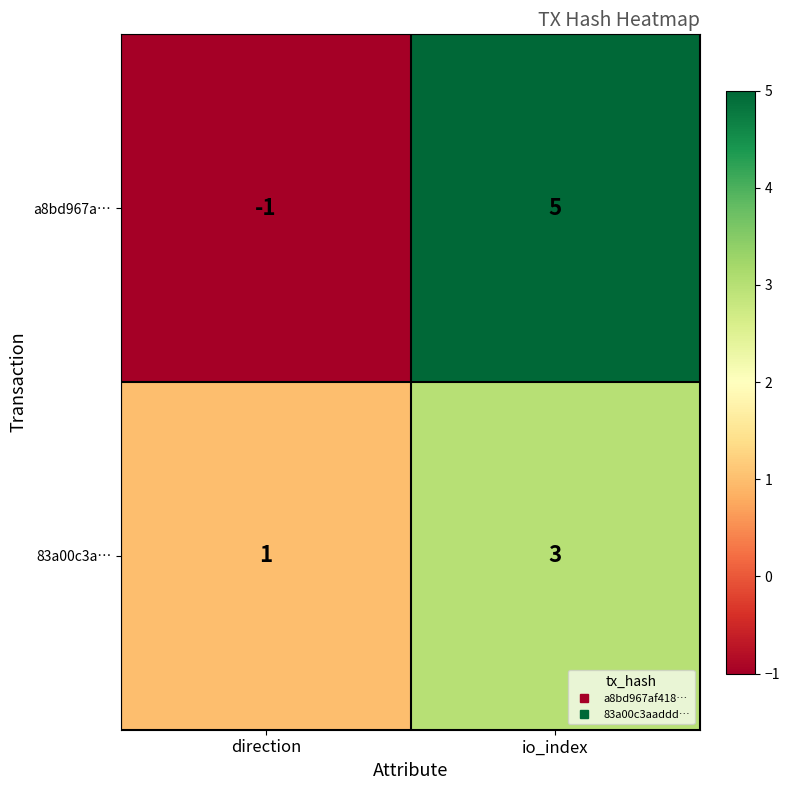

True or false: a8bd967a… has a value of -1 at direction.

True